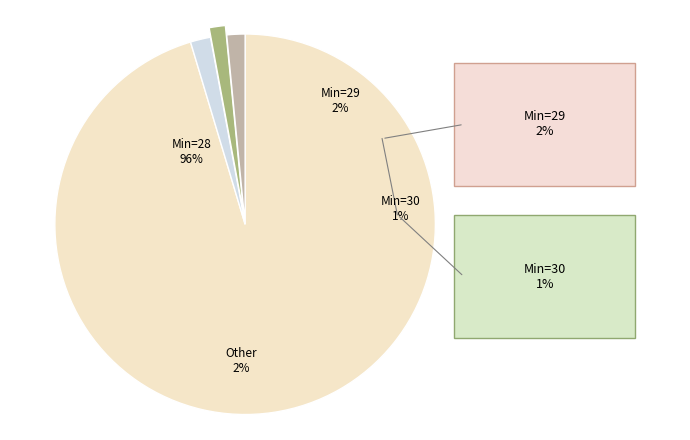

The Min_cycle=28 slice represents 96% of the pie. True or false?

True